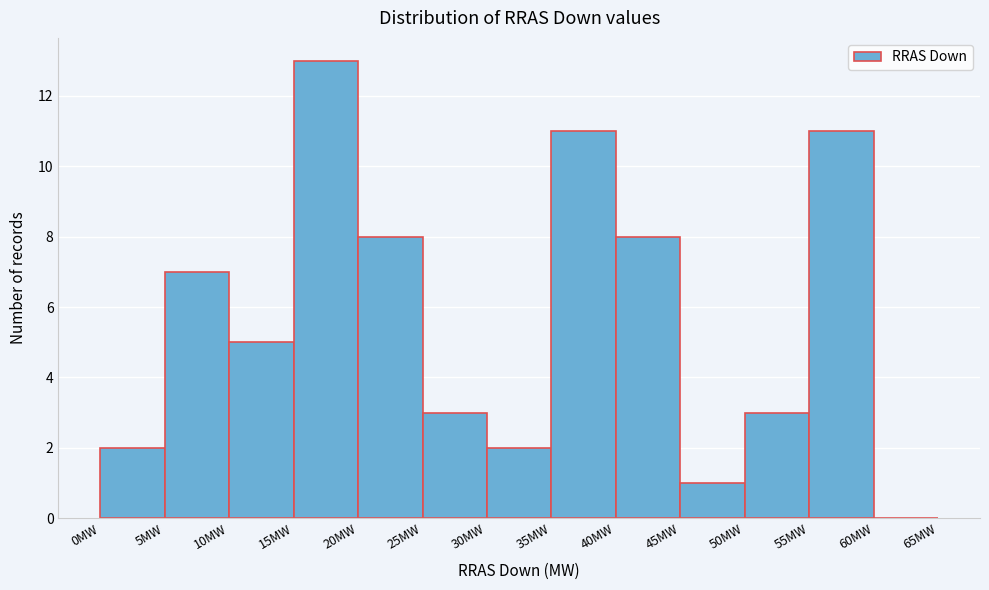

Reading left to right, transcribe this chart: for each bar, give the range it covers on the x-axis and its height. The values are not printed on the chart, so give them approximately, as read against the axis.

0 to 5: 2
5 to 10: 7
10 to 15: 5
15 to 20: 13
20 to 25: 8
25 to 30: 3
30 to 35: 2
35 to 40: 11
40 to 45: 8
45 to 50: 1
50 to 55: 3
55 to 60: 11
60 to 65: 0